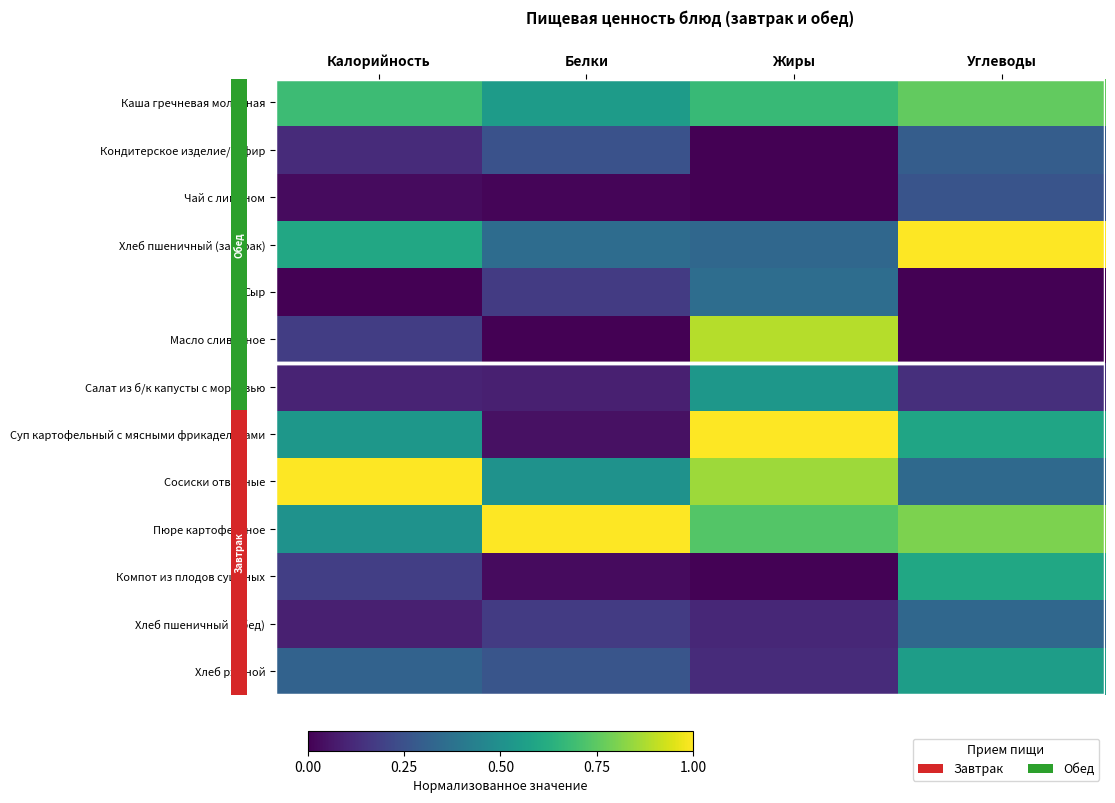

At which category is the sum across all series the highest?

Углеводы